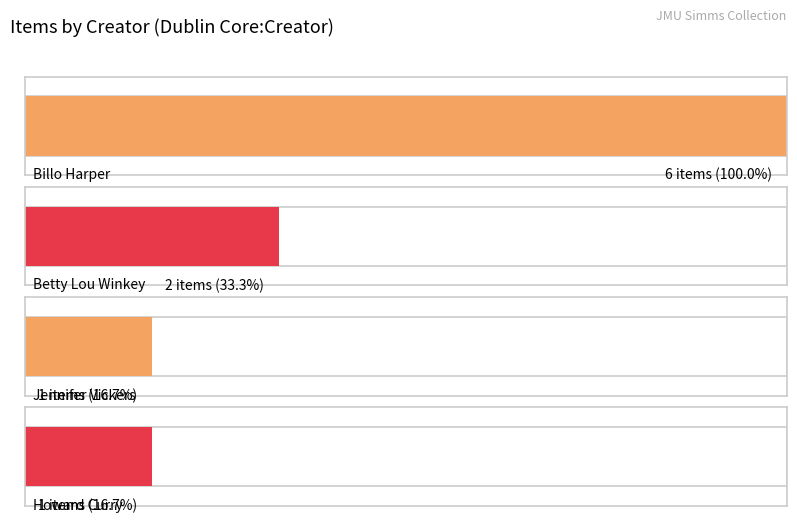

At which category does the chart reach its peak across all series?

Billo Harper (1667)